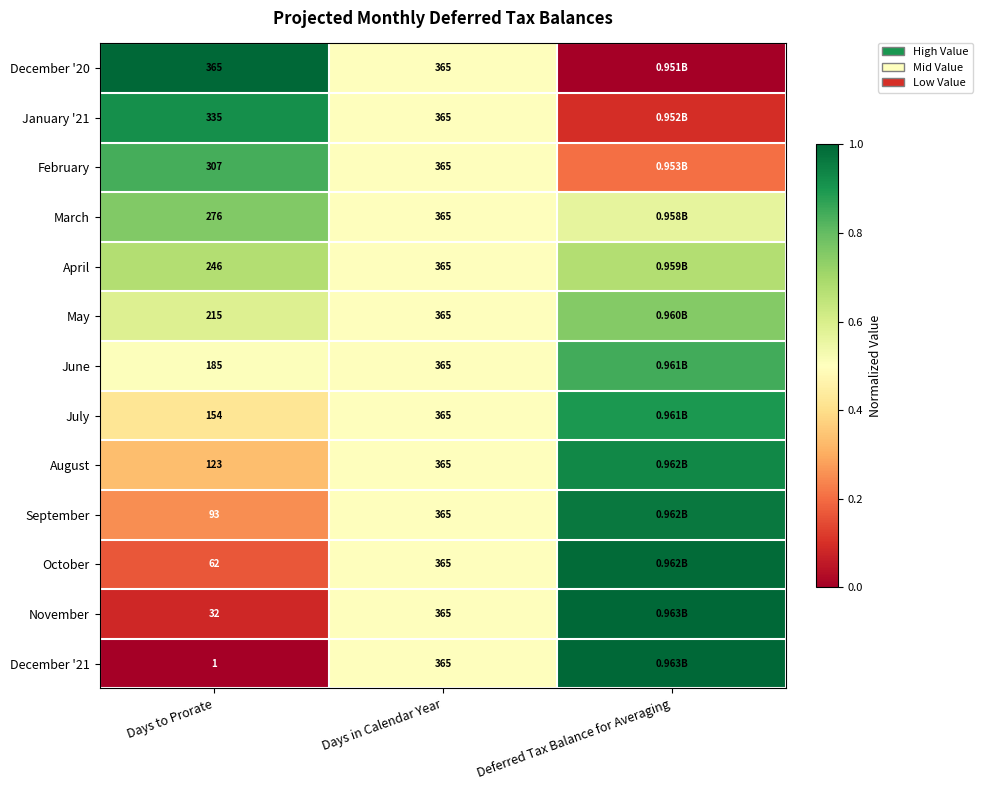

What is the spread (max minus min) of values at Deferred Tax Balance for Averaging?

1.0